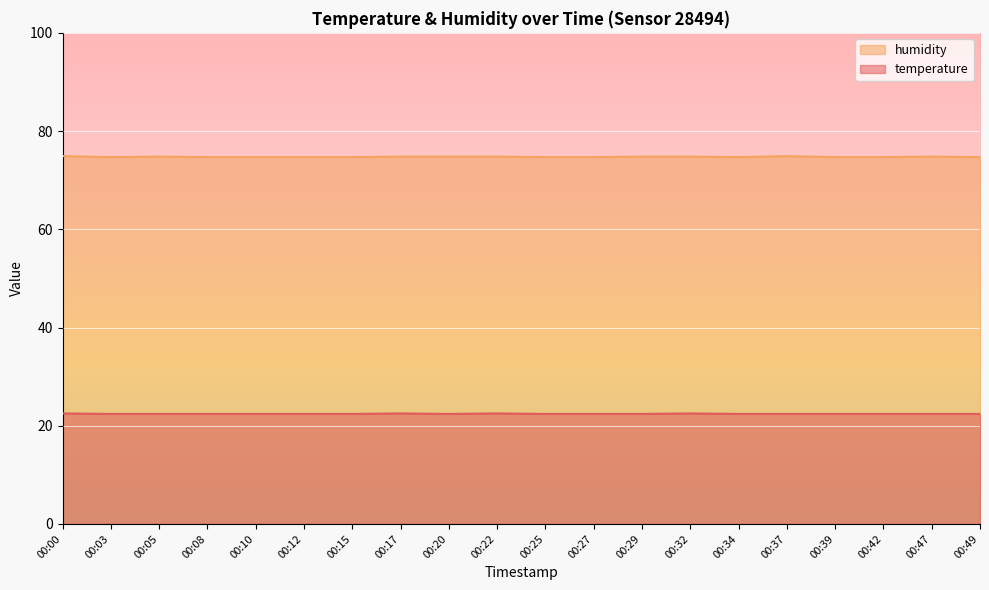

Is the value of humidity at 00:47 greater than the value of temperature at 00:10?

Yes